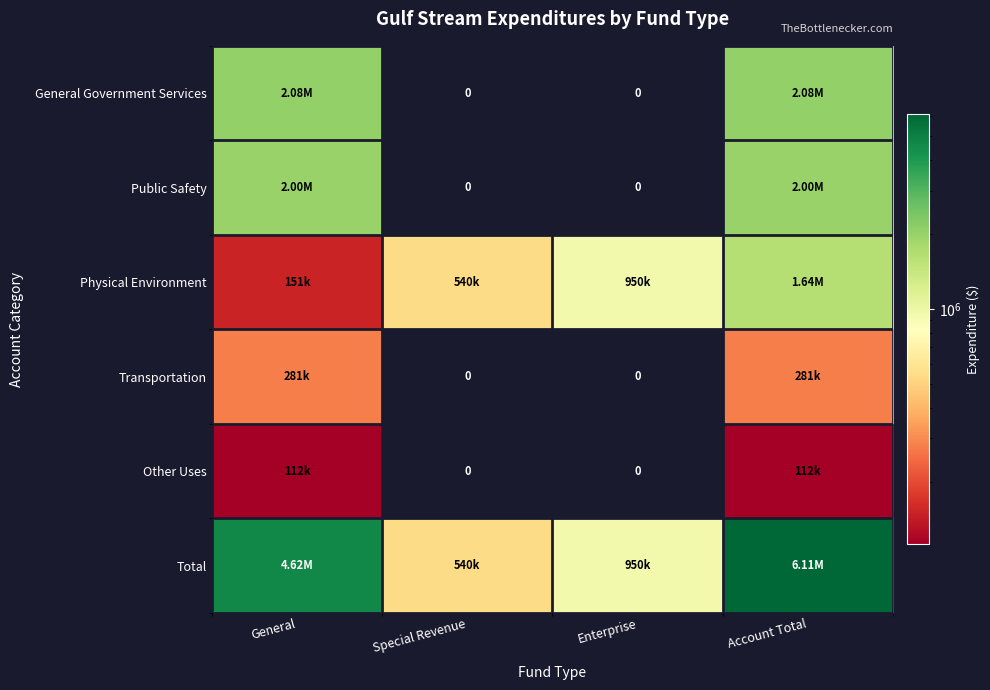

What is the sum of all Other Uses values?

224132